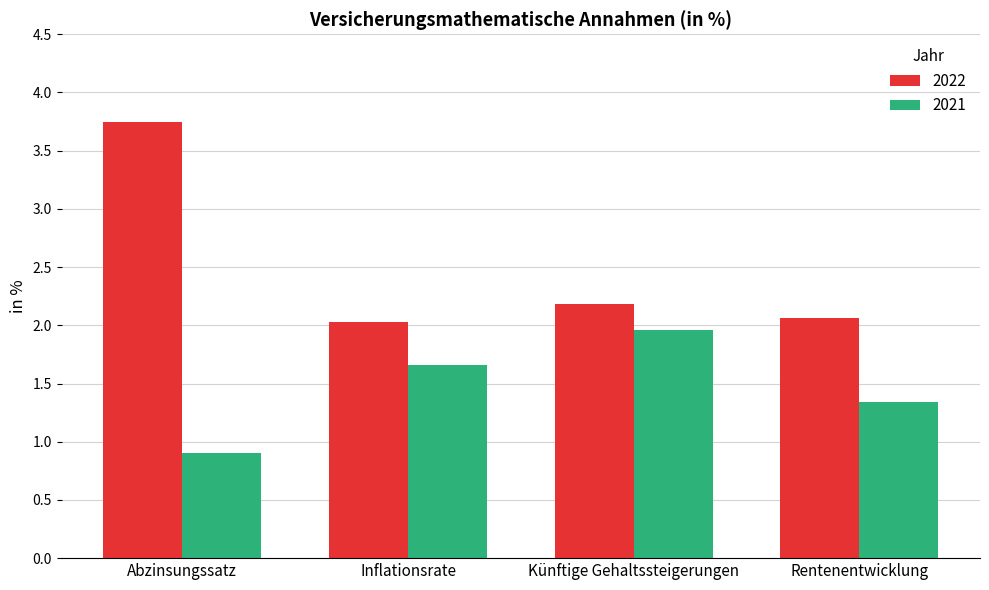

What value does the 2022 series have at Rentenentwicklung?

2.1